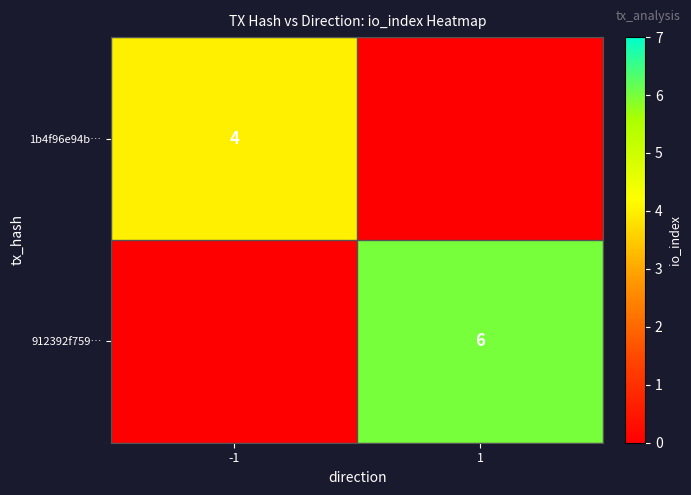

The value of 912392f759… at 1 is 10. True or false?

False